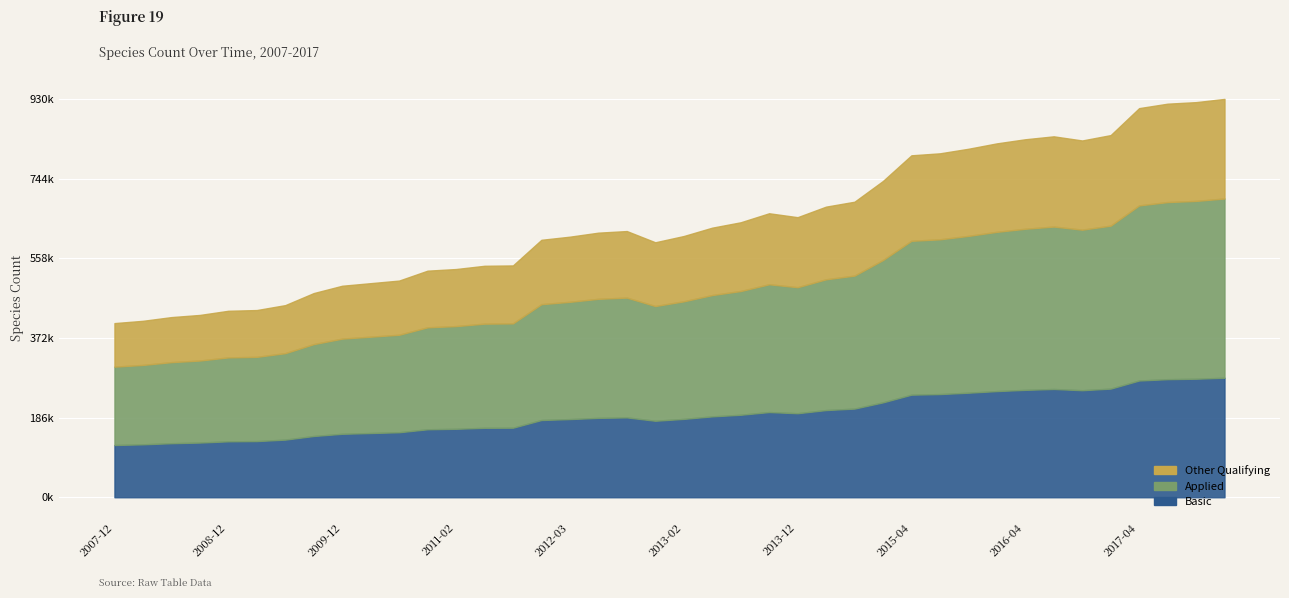

What is the sum of all values?

25754905